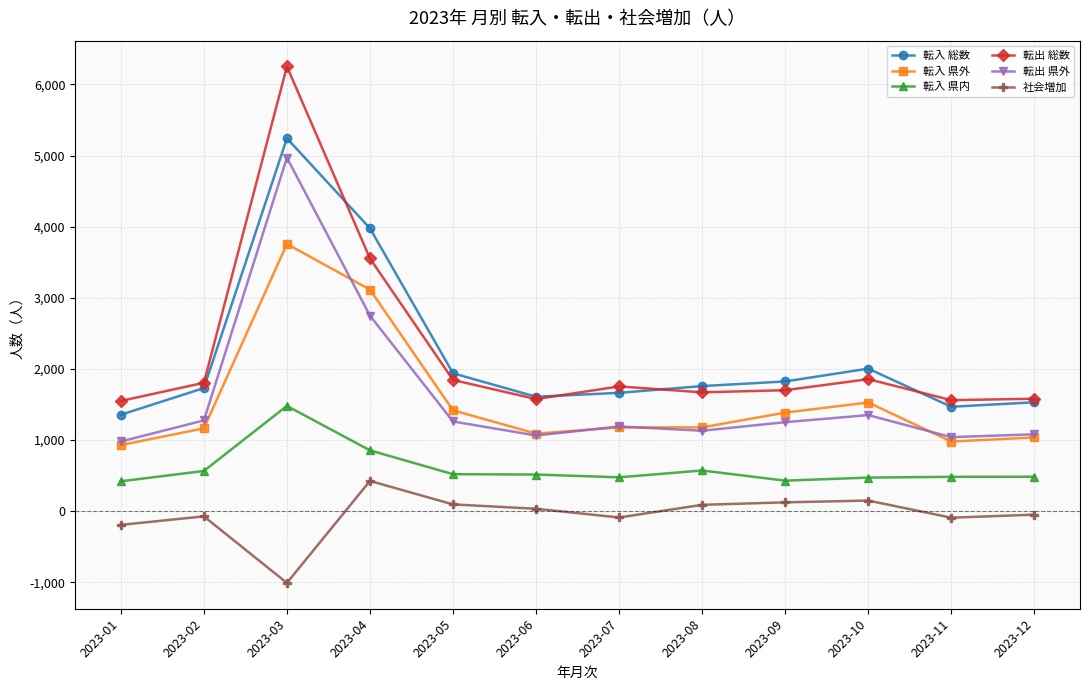

What is the difference between the highest and lowest values at 2023-04?

3552